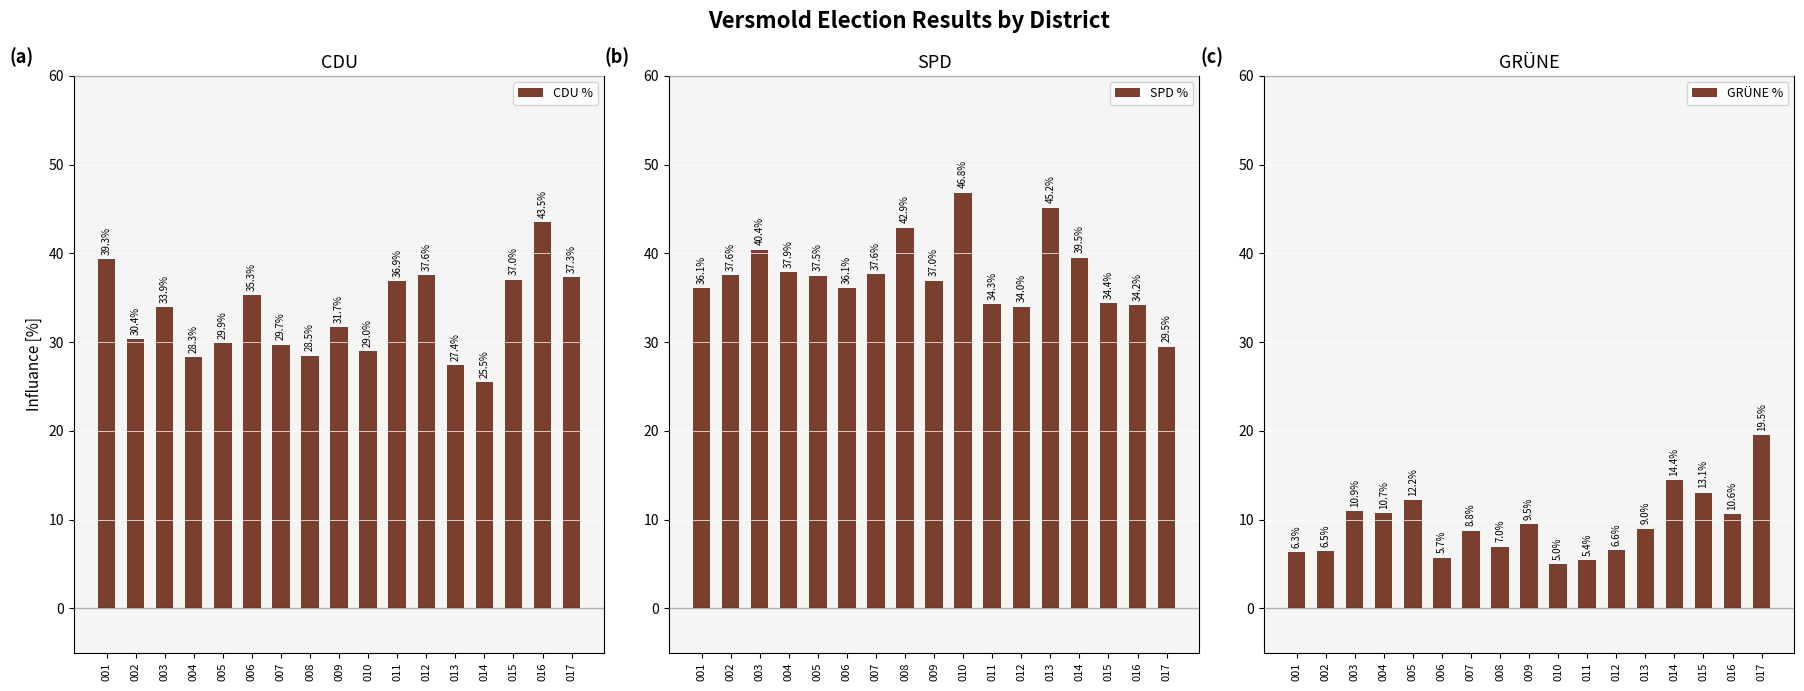

What is the difference between the maximum and minimum values in the CDU % series?

18.1